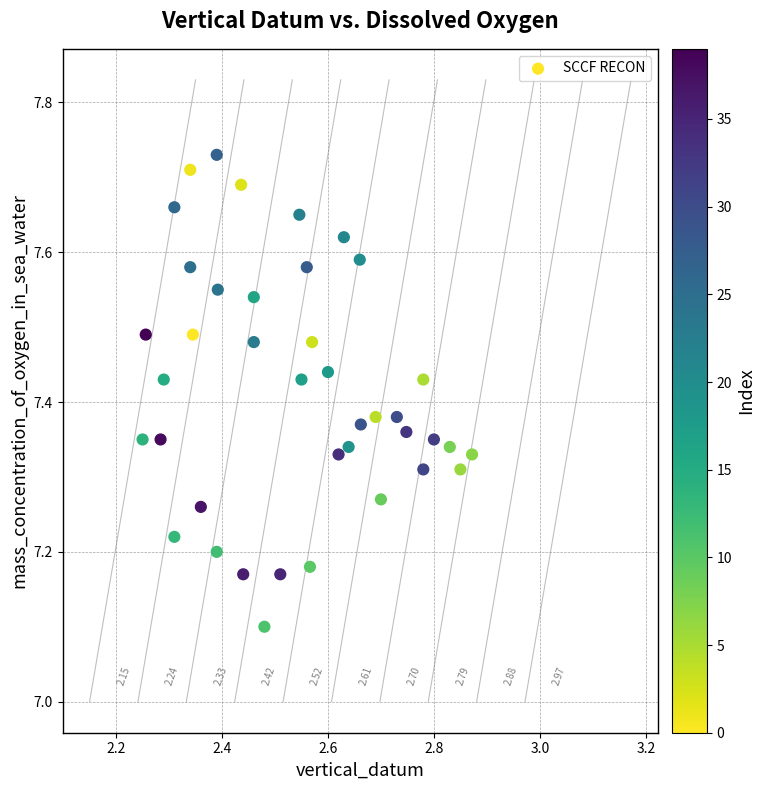

What is the range of Y values (max minus min)?

0.6